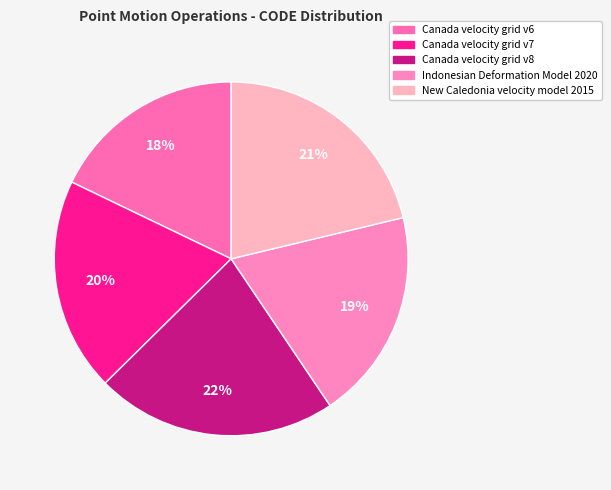

How many slices are in this pie chart?

5